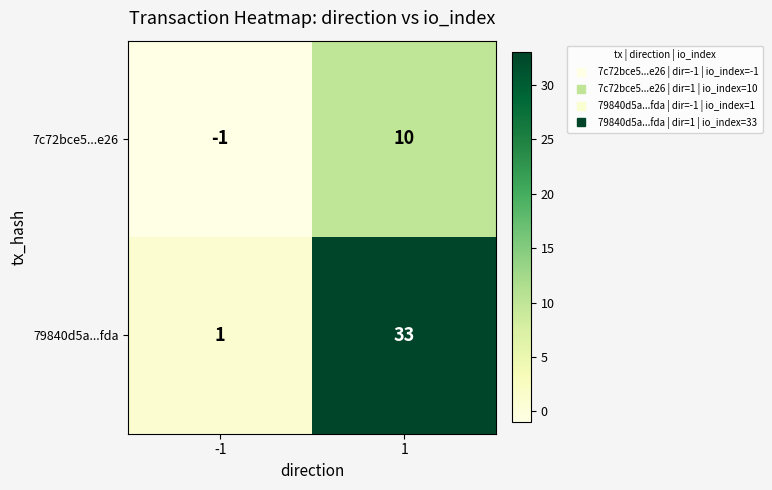

What is the sum of all 7c72bce5...e26 values?

9